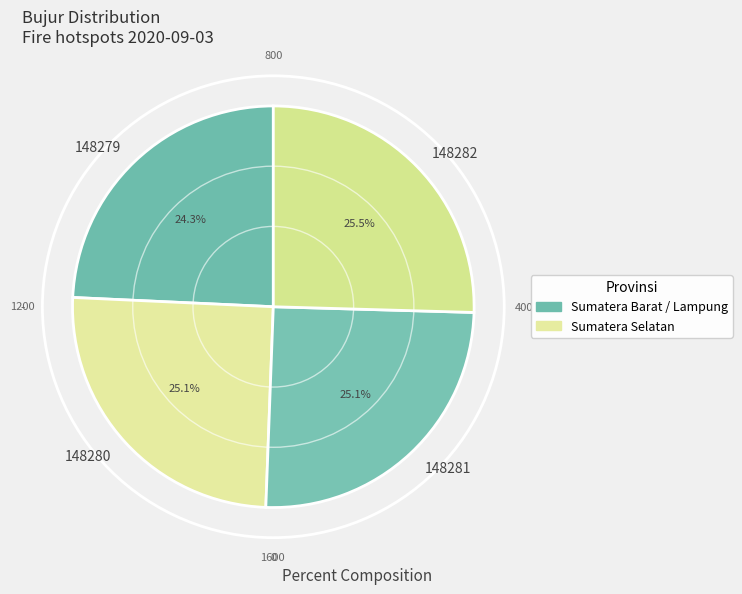

How many slices are in this pie chart?

4